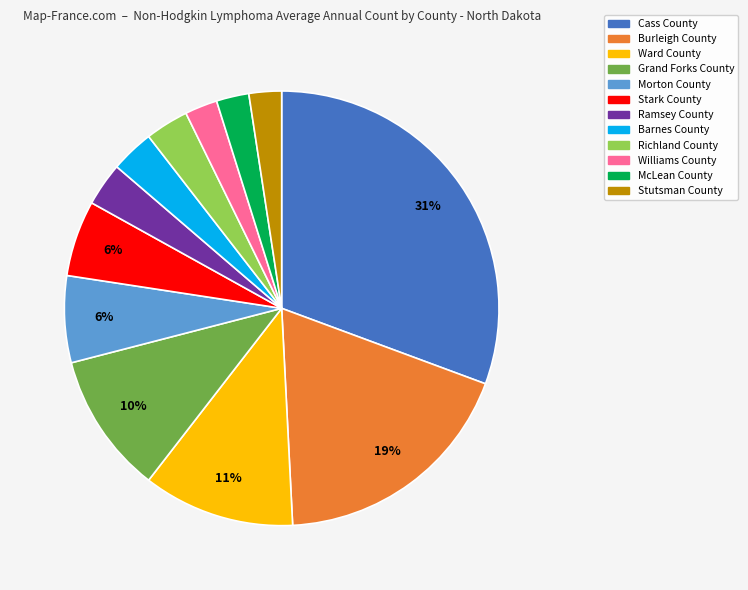

To the nearest percent, what portion does Ramsey County represent?

3%